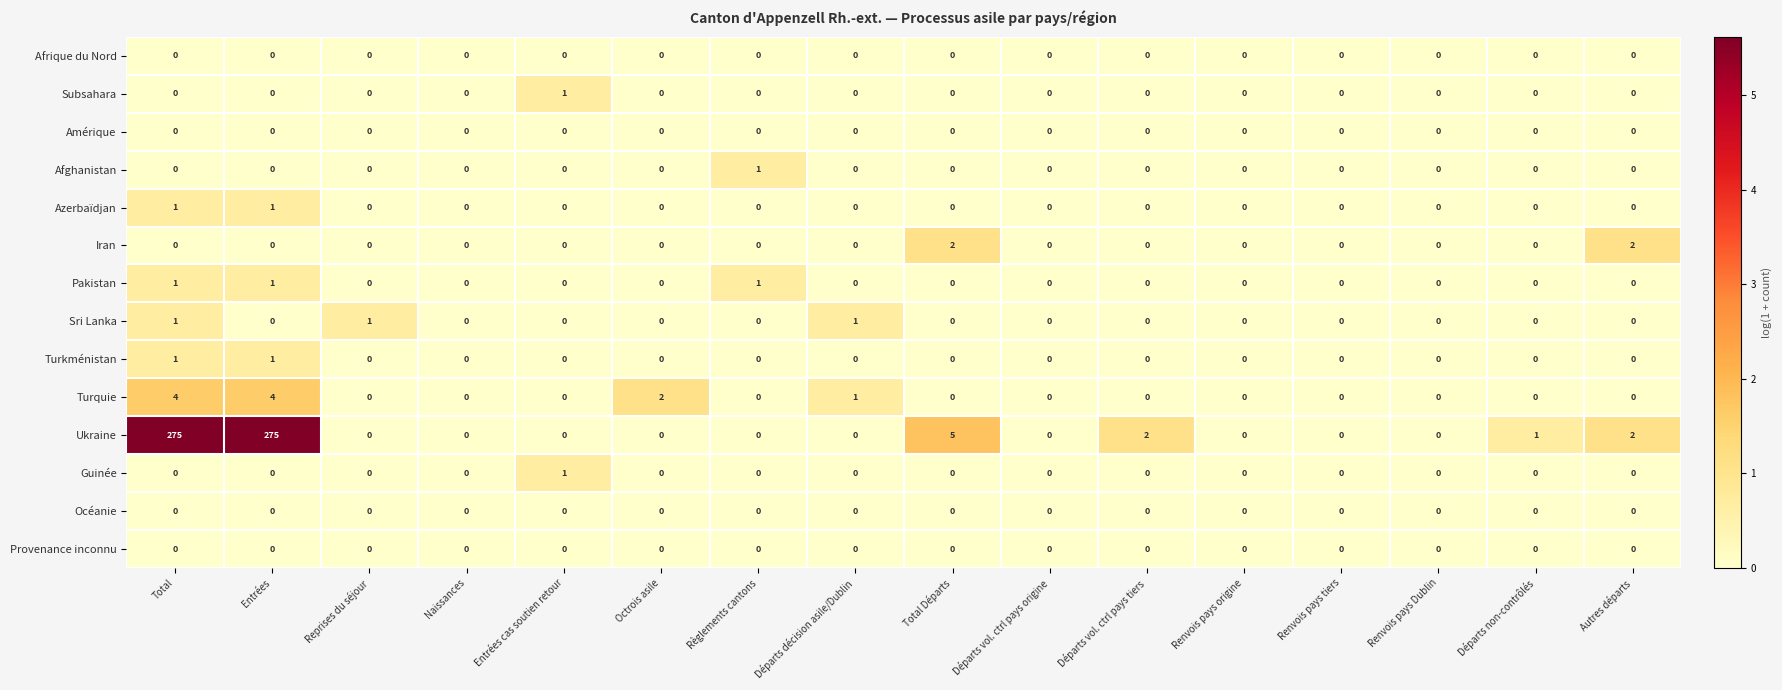

Between Octrois asile and Départs non-contrôlés, which series saw the biggest shift?

Turquie